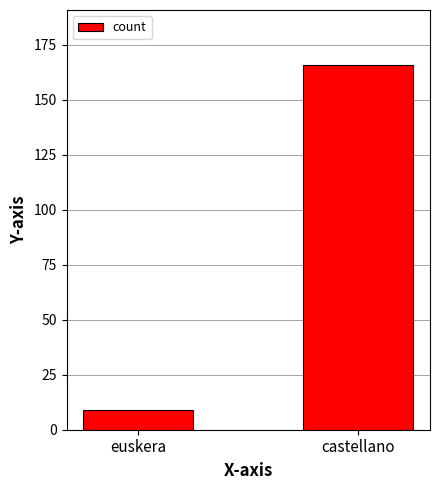

What is the difference between the maximum and minimum values?

157